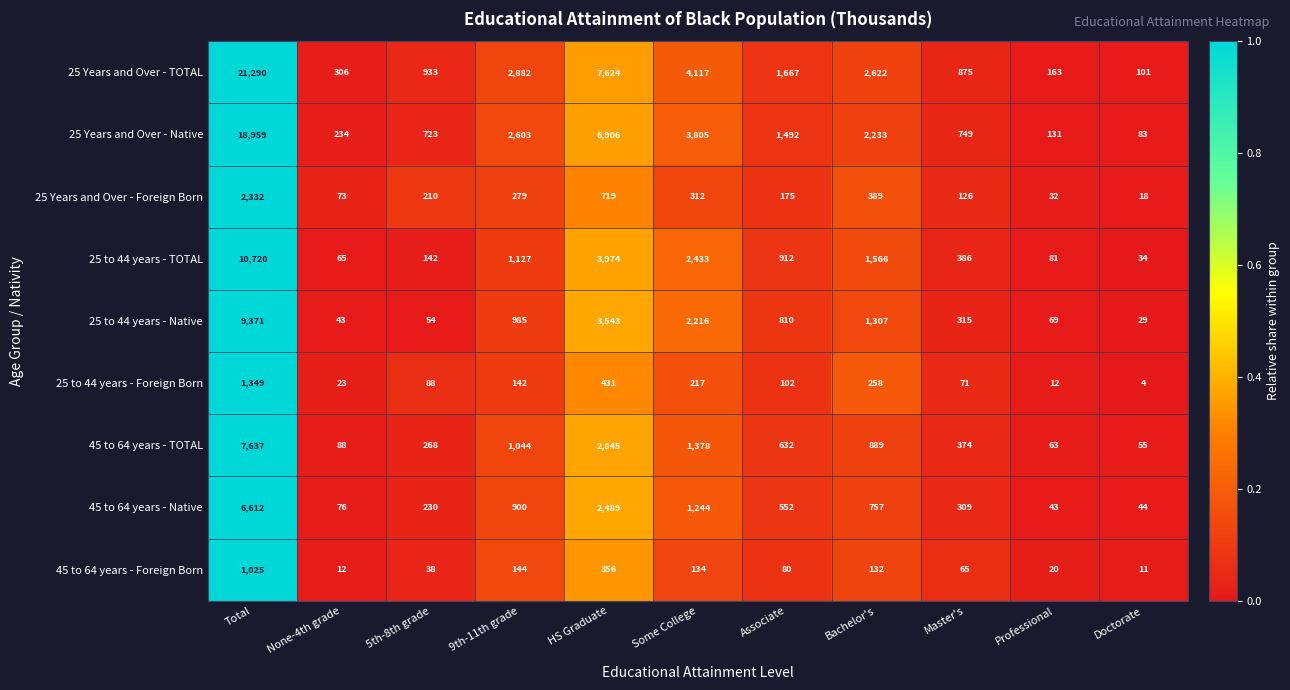

At which category does the chart reach its minimum across all series?

Doctorate